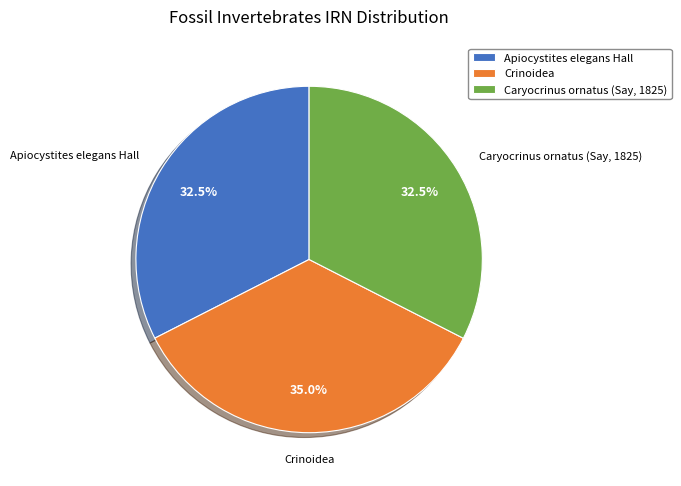

True or false: Crinoidea accounts for 23% of the total.

False